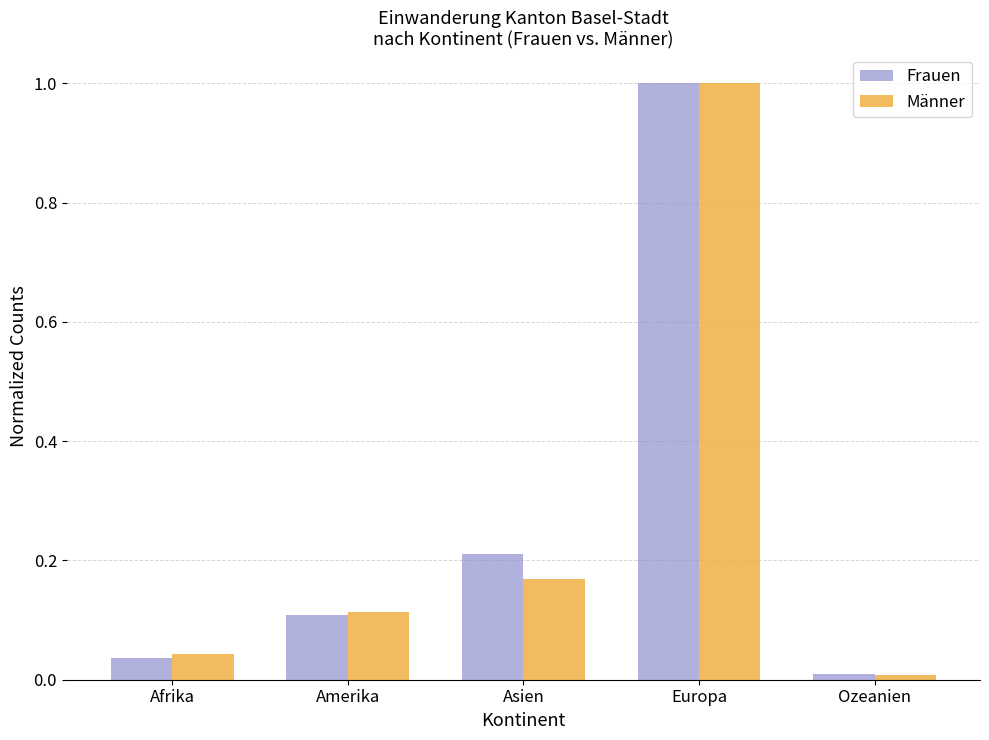

List the labels in order of Frauen value, smallest first.

Ozeanien, Afrika, Amerika, Asien, Europa